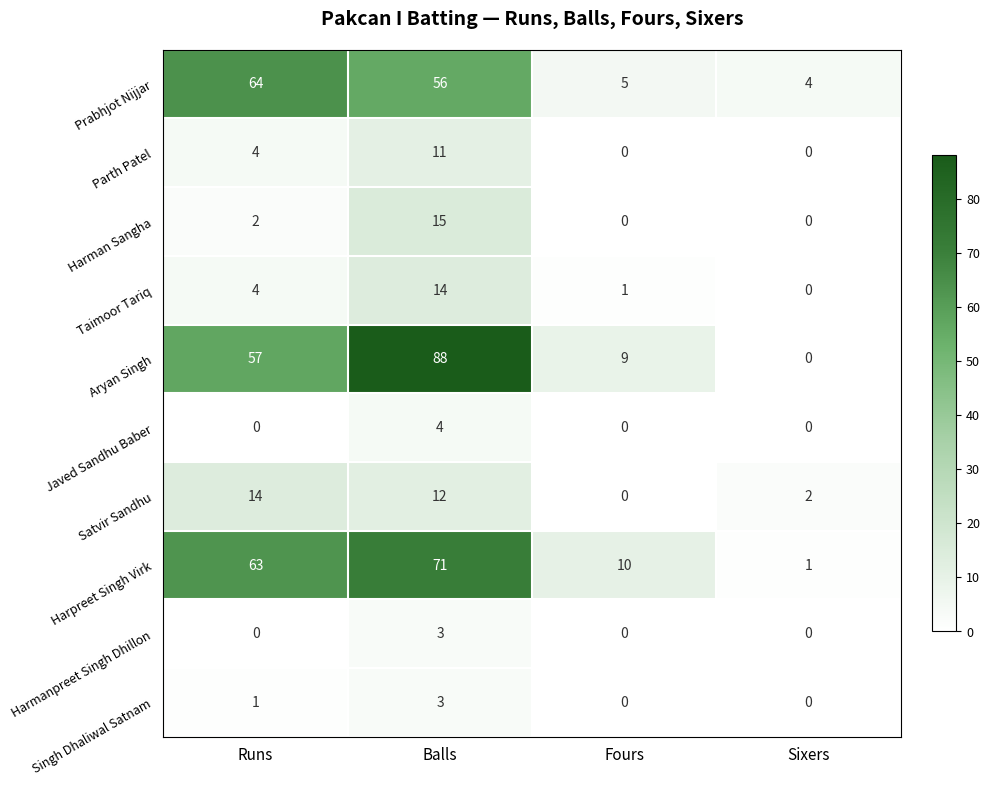

Which category has the lowest value in the Satvir Sandhu series?

Fours